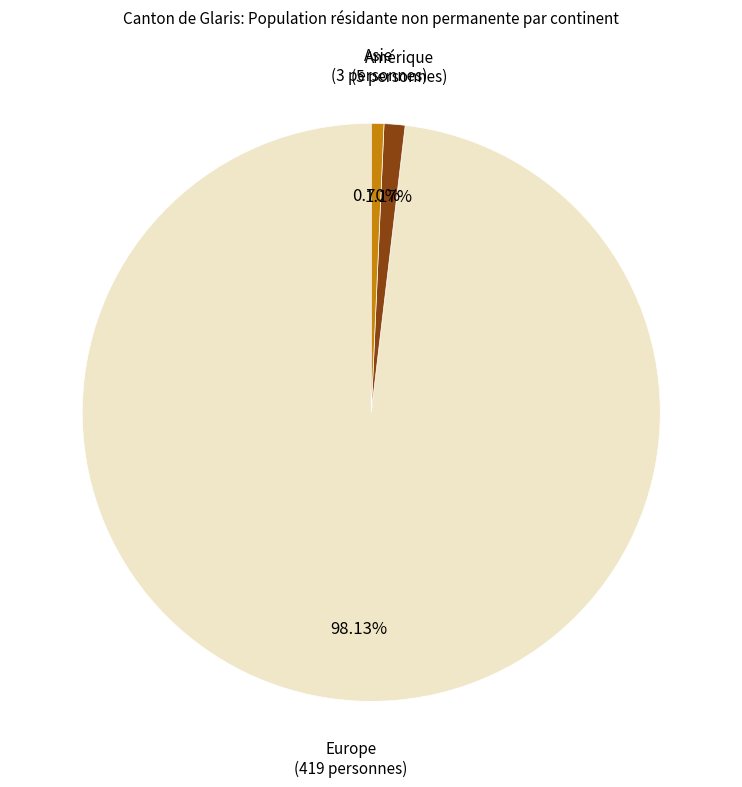

Is there any slice that represents more than half of the pie?

Yes